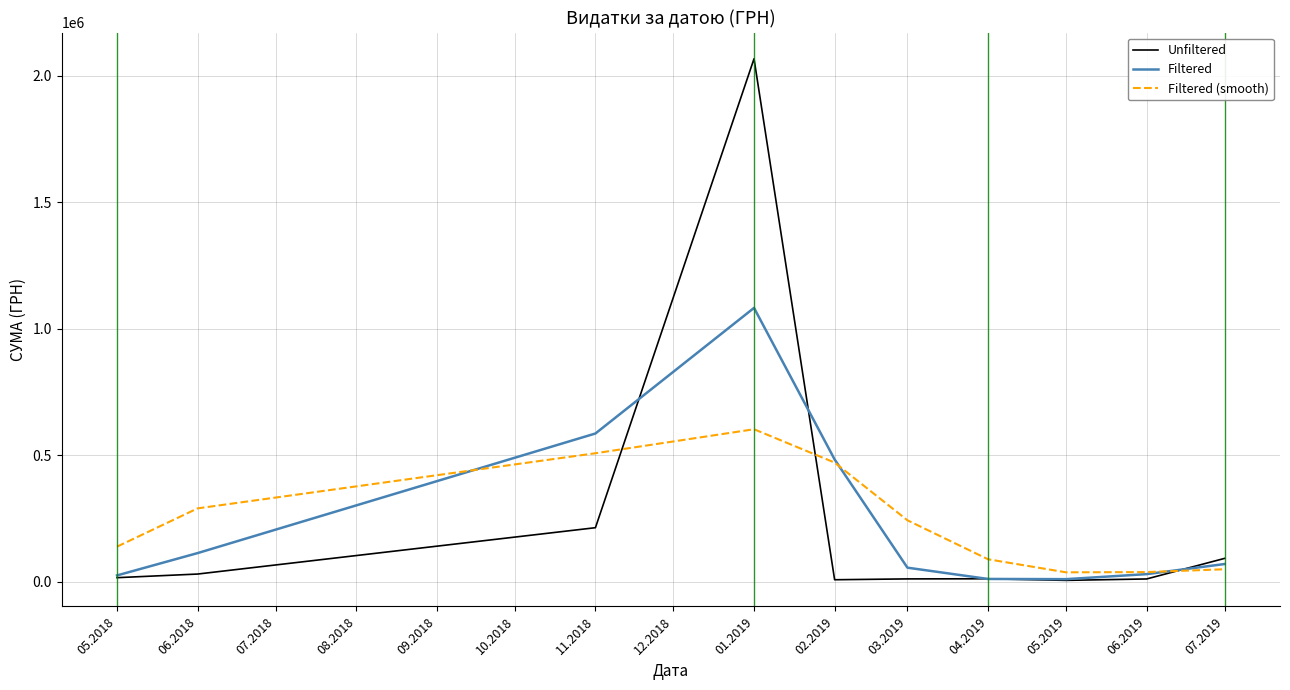

Which series has the largest range (max minus min)?

Unfiltered